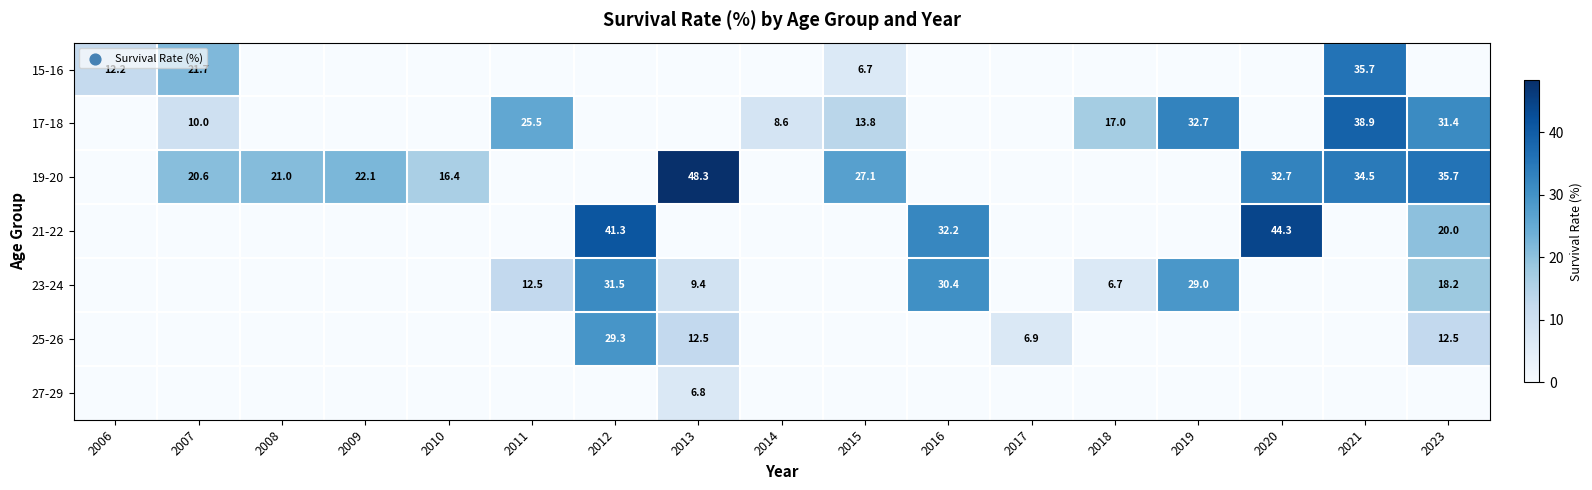

The value of 21-22 at 2023 is 8.2. True or false?

False